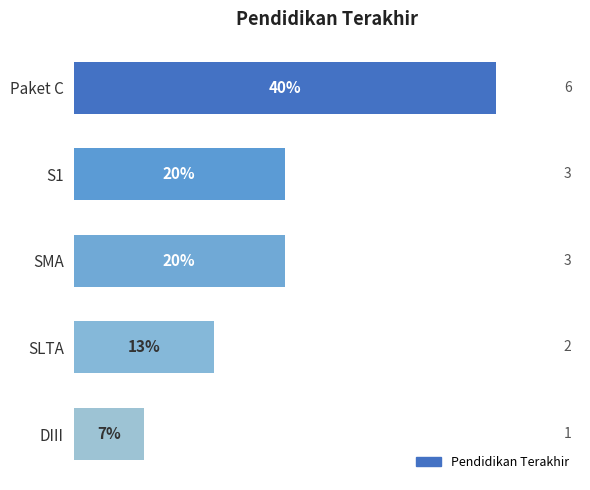

Are the bars grouped side by side (vs. stacked)?

No